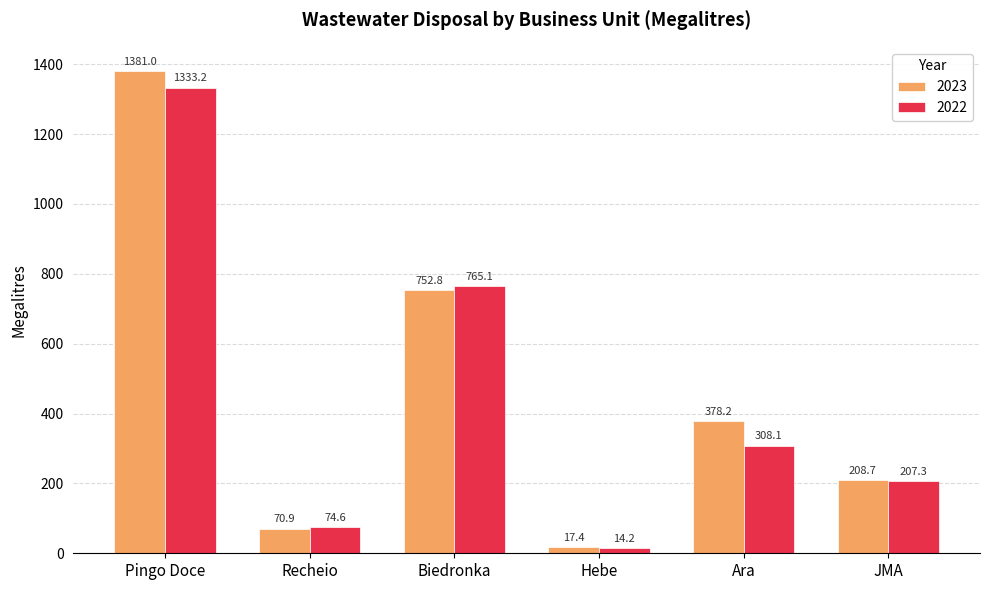

Does the chart contain any negative values?

No